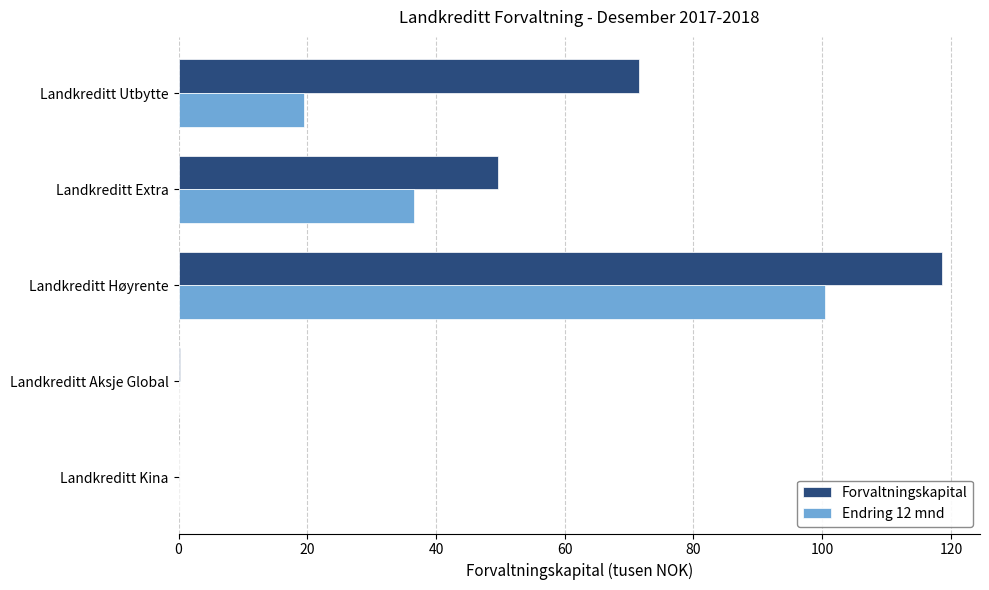

What is the maximum value for Endring 12 mnd?

100.4